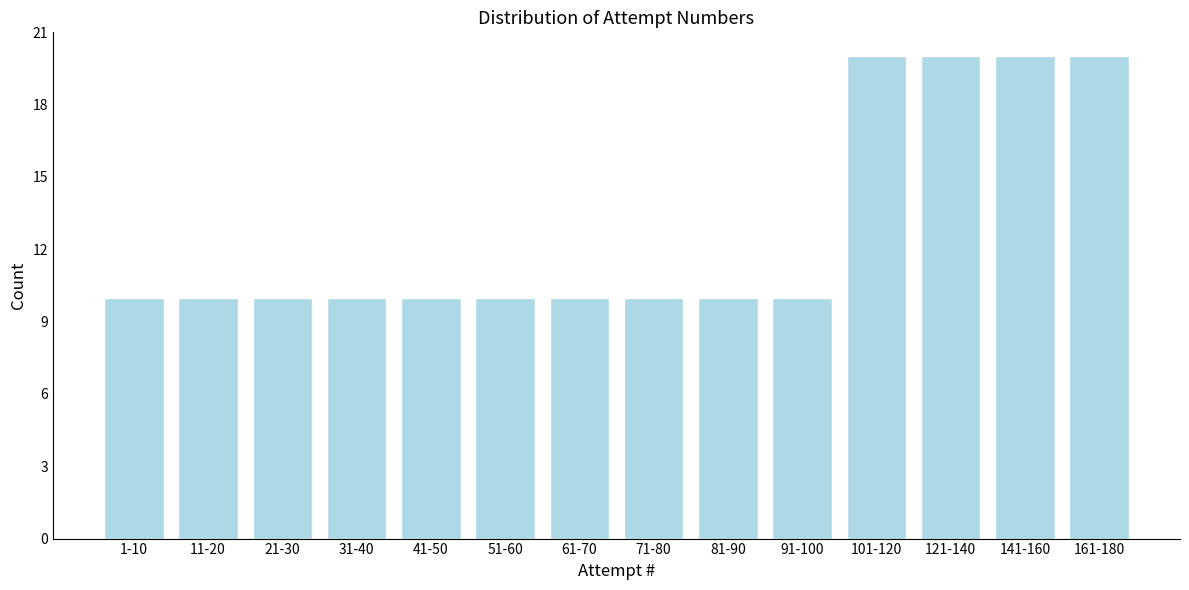

Reading right to left, transcribe all the data shown in this chart.

161-180=20	141-160=20	121-140=20	101-120=20	91-100=10	81-90=10	71-80=10	61-70=10	51-60=10	41-50=10	31-40=10	21-30=10	11-20=10	1-10=10